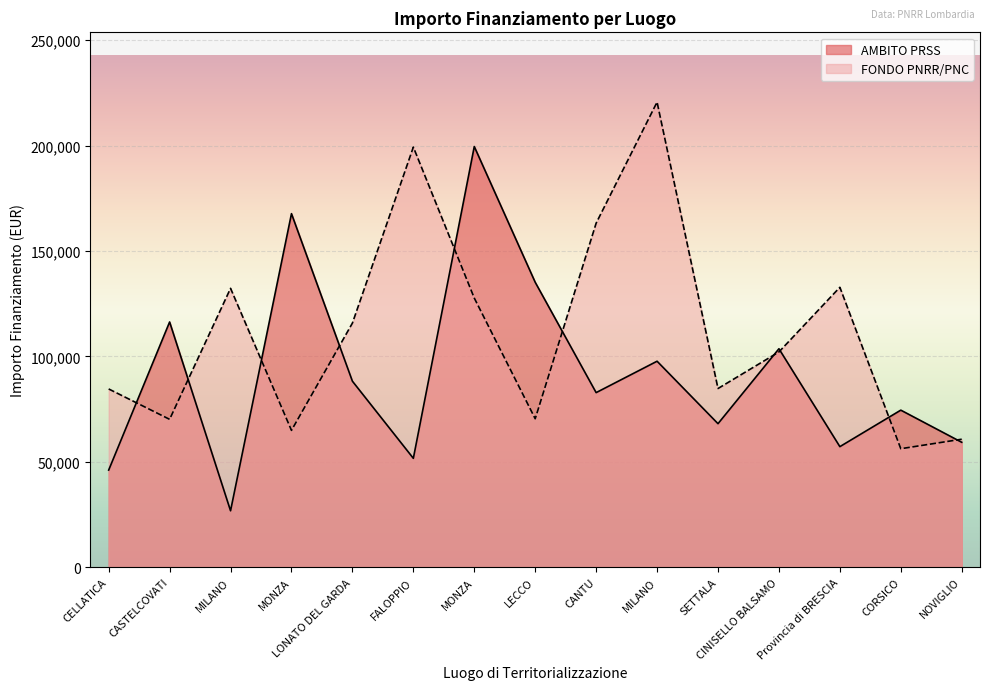

At MONZA, list the series in order from smallest to largest.

FONDO PNRR/PNC, AMBITO PRSS